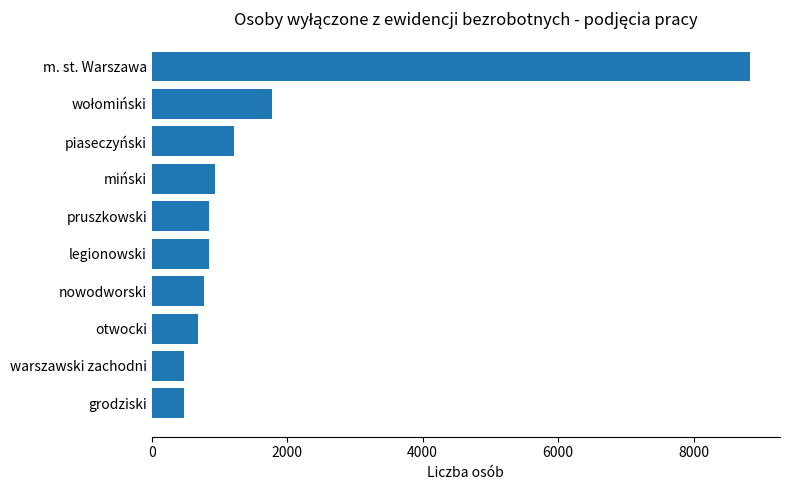

What value does the data have at pruszkowski?

846